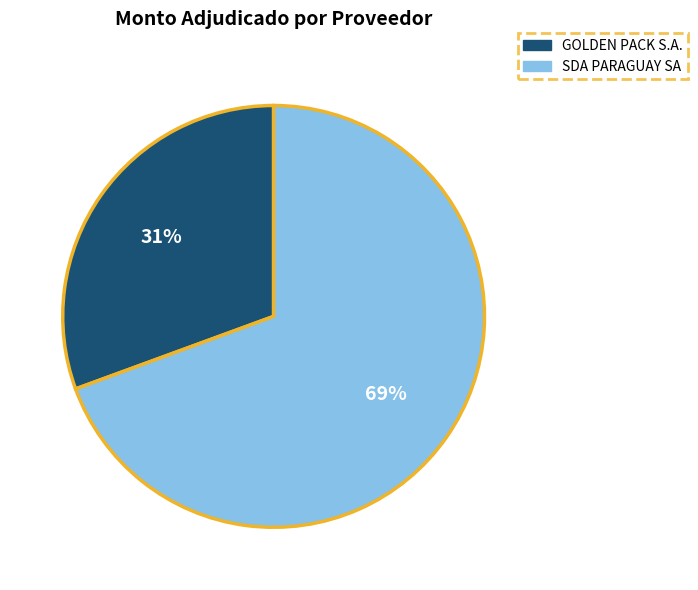

Rank the categories by value from lowest to highest.

GOLDEN PACK S.A., SDA PARAGUAY SA